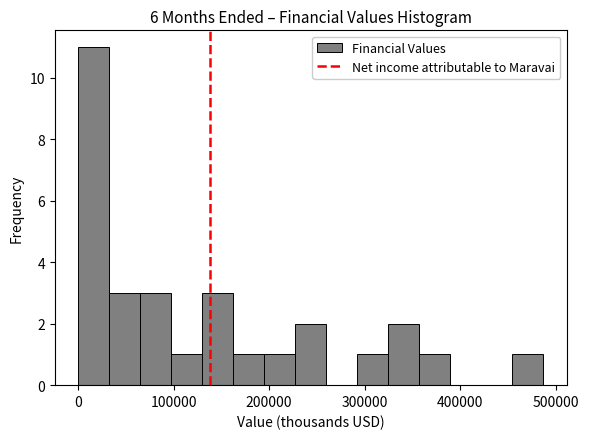

Read against the x-axis, roughly where is the centre of the tallest bar?

20000